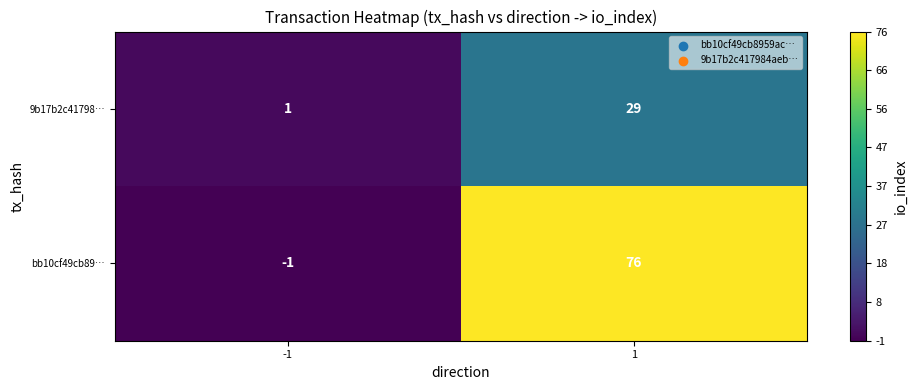

What is the average value of the 9b17b2c41798… series?

15